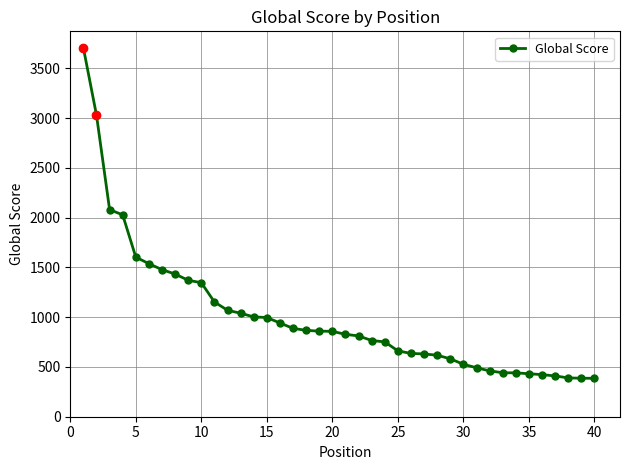

How many distinct data groups are displayed?

1